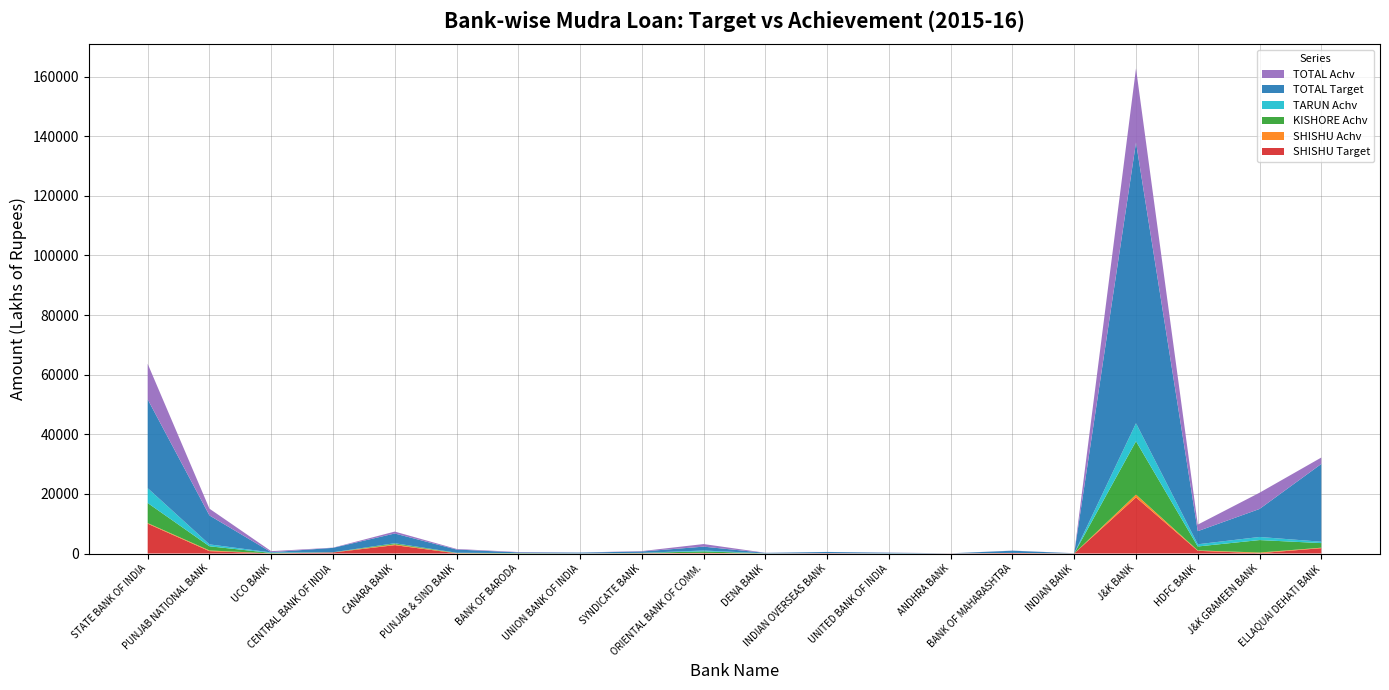

Reading left to right, what are all the values shown in this chart?

SHISHU Target: 10000.0	785.0	10.0	342.0	2806.0	59.0	15.0	19.0	85.0	135.0	15.0	100.0	12.5	20.0	165.0	12.5	18838.0	900.0	100.0	1800.0
SHISHU Achv: 209.0	233.0	35.0	28.9	266.0	67.4	9.0	5.7	18.0	80.0	3.0	13.0	0.9	15.2	20.0	16.1	936.9	145.0	221.0	146.0
KISHORE Achv: 6736.0	1403.0	141.0	26.2	318.0	90.8	100.0	19.3	87.0	495.0	25.0	1.6	18.0	0.0	16.1	10.7	17885.8	1312.0	4185.0	1545.0
TARUN Achv: 4984.0	637.0	169.0	17.0	57.0	41.3	10.0	6.4	29.0	295.0	10.0	0.0	38.0	0.0	0.0	9.0	6062.2	740.0	1041.0	460.0
TOTAL Target: 29800.0	9711.0	77.0	1482.0	3267.0	1075.0	236.0	249.0	455.0	1295.0	150.0	400.0	182.5	20.0	740.0	23.5	94191.0	4400.0	9400.0	26100.0
TOTAL Achv: 11929.0	2273.0	345.0	72.1	641.0	199.5	119.0	31.3	134.0	870.0	38.0	14.6	57.0	15.2	36.0	35.8	24884.9	2197.0	5447.0	2151.0